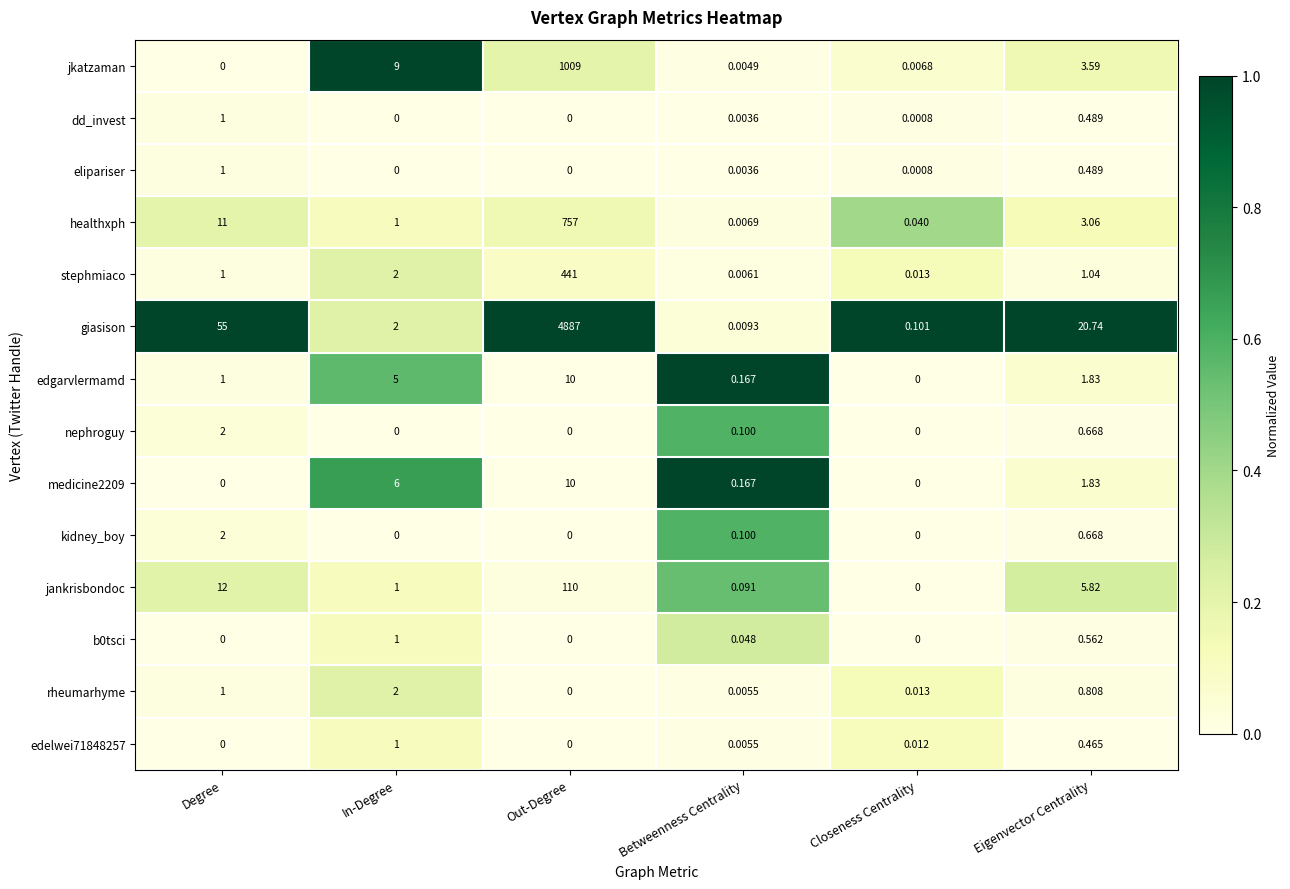

At which category is the sum across all series the highest?

Out-Degree